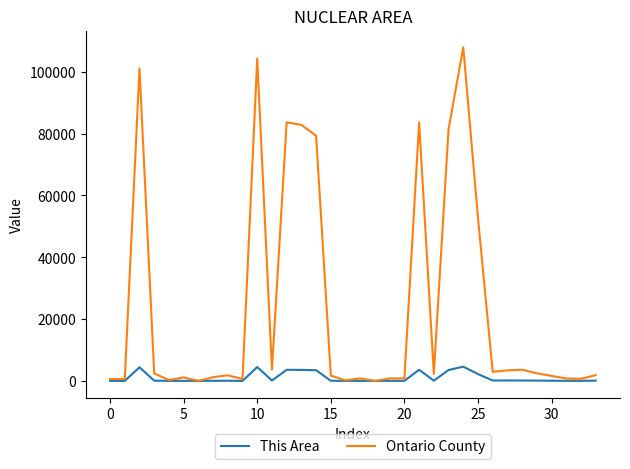

Which series has the largest total across all categories?

Ontario County